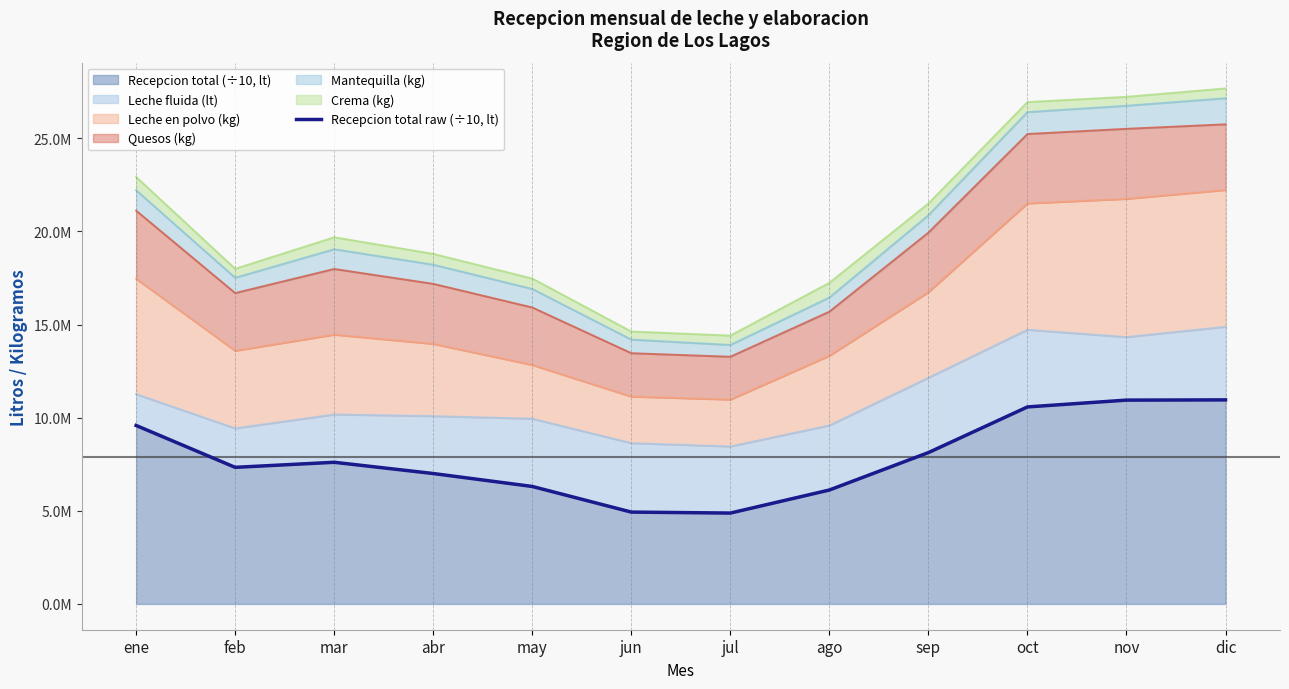

Rank the categories by value from lowest to highest.

jul, jun, ago, may, abr, feb, mar, sep, ene, oct, nov, dic